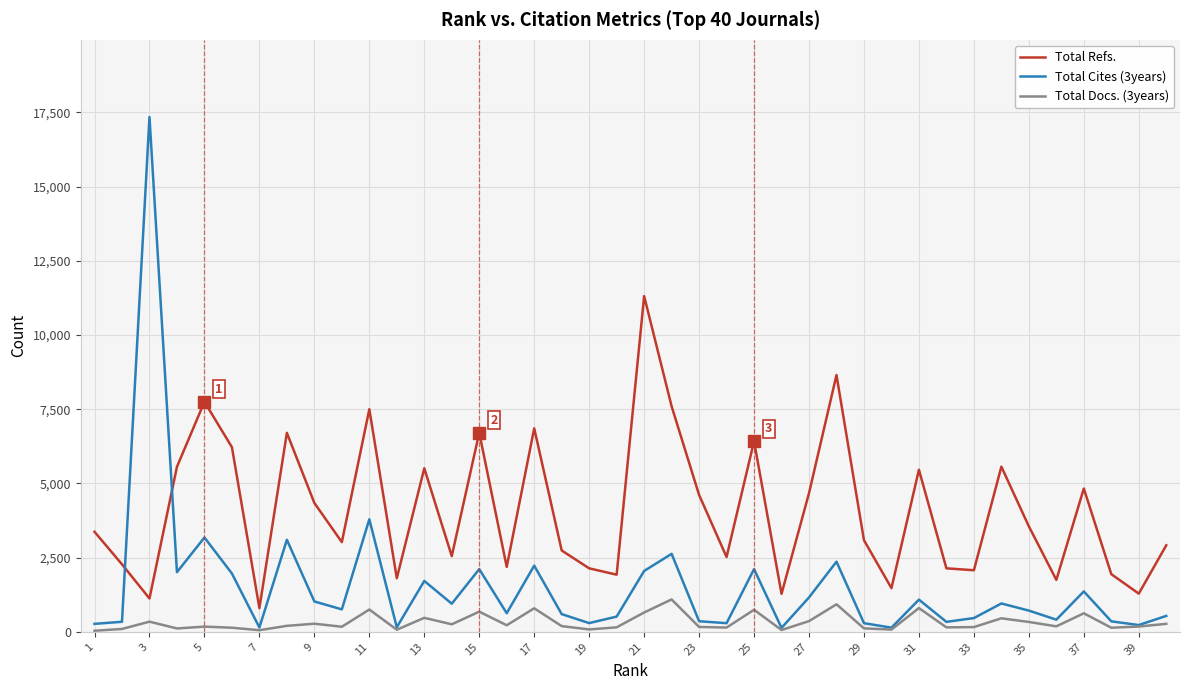

What is the greatest value displayed?

17345